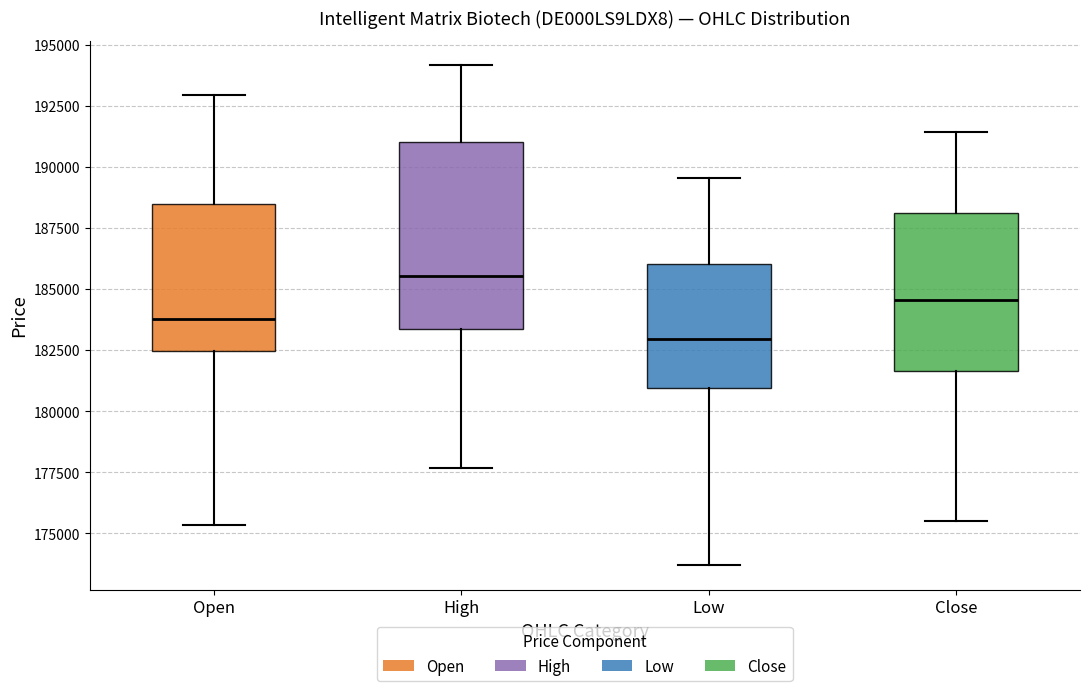

Which box has the lowest median line?

Low